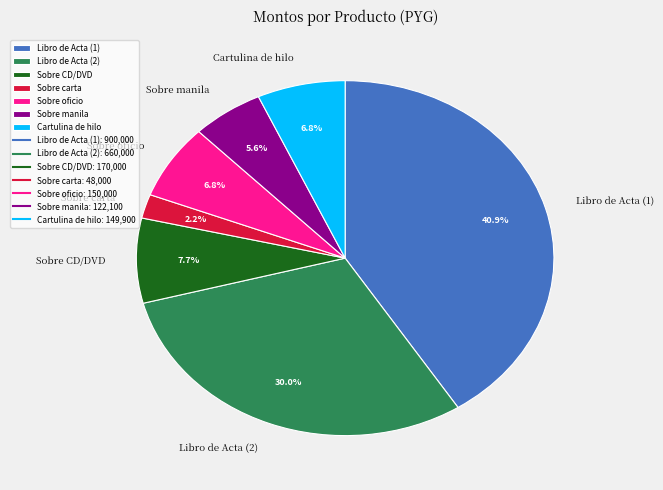

Between Cartulina de hilo and Sobre CD/DVD, which is larger?

Sobre CD/DVD